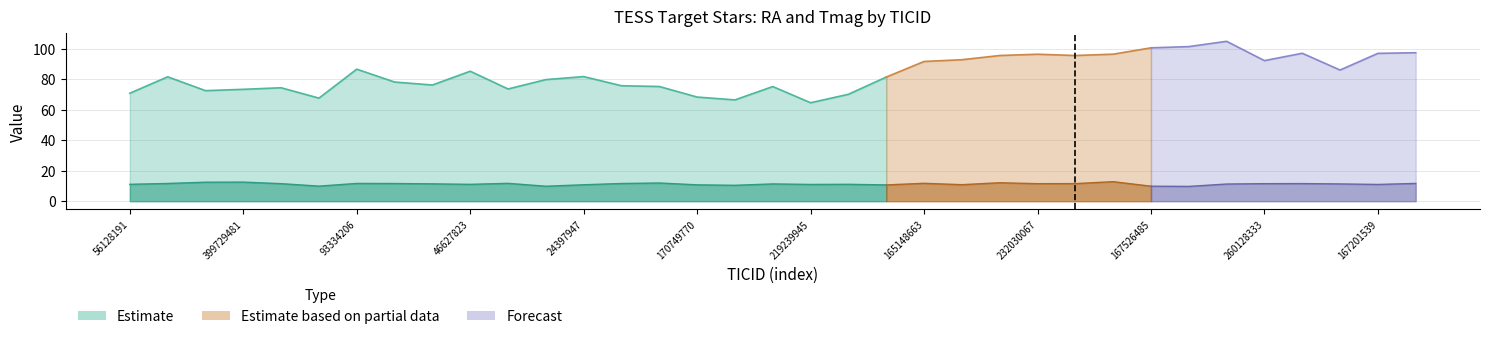

What is the total value across all series at 93334206?

98.2